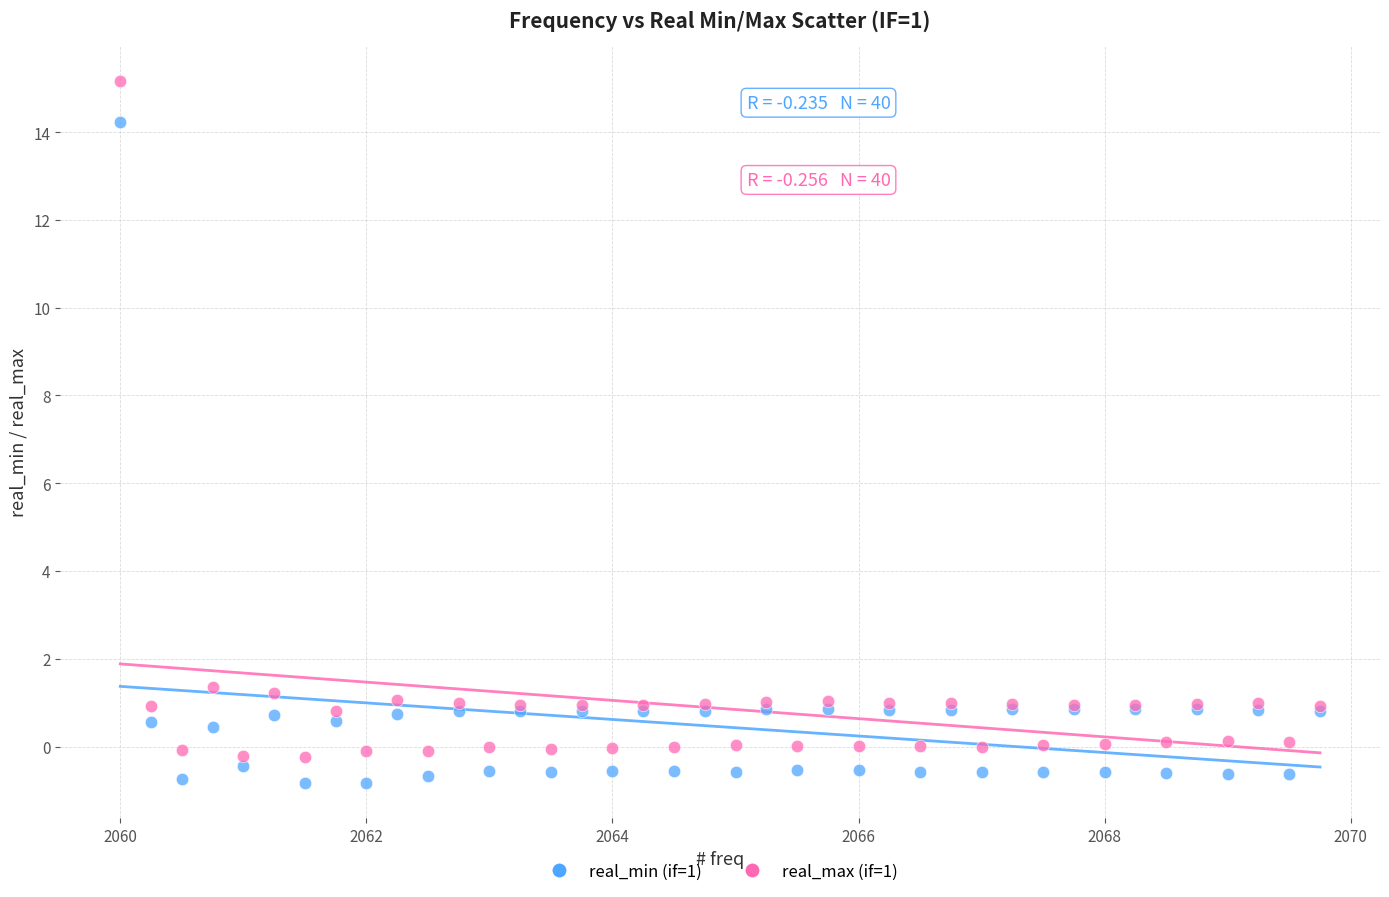

Which series contains the highest Y value?

real_max (if=1)